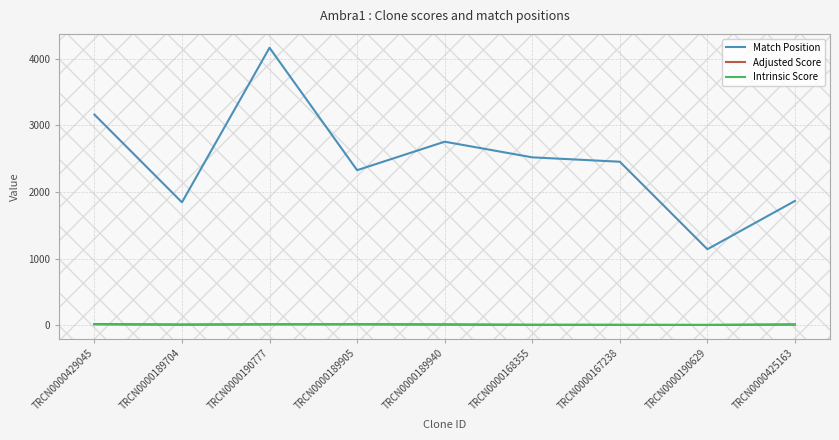

Which series has the largest range (max minus min)?

Match Position